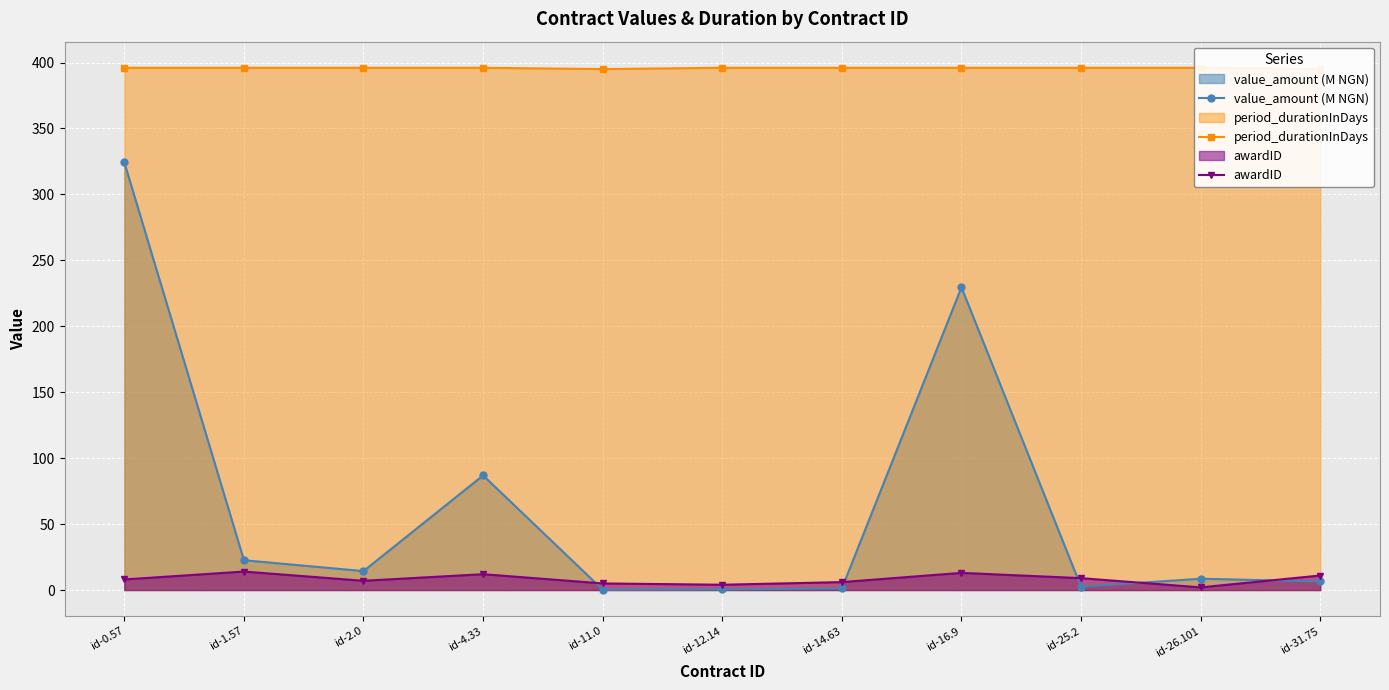

True or false: period_durationInDays and value_amount (M NGN) intersect in this chart.

False